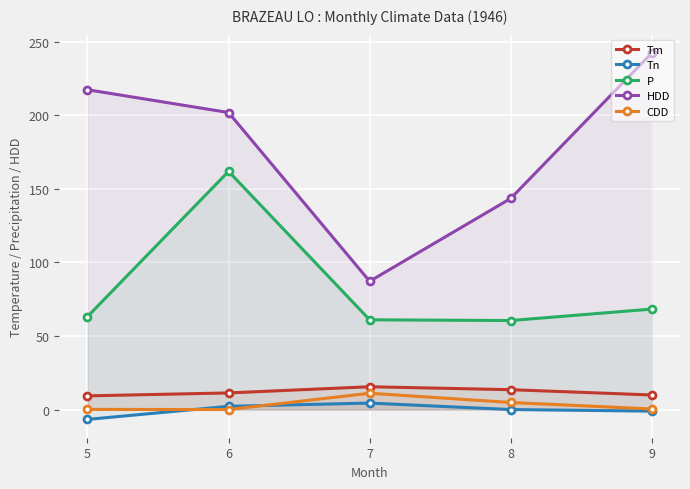

Read the HDD value at 5.

217.4